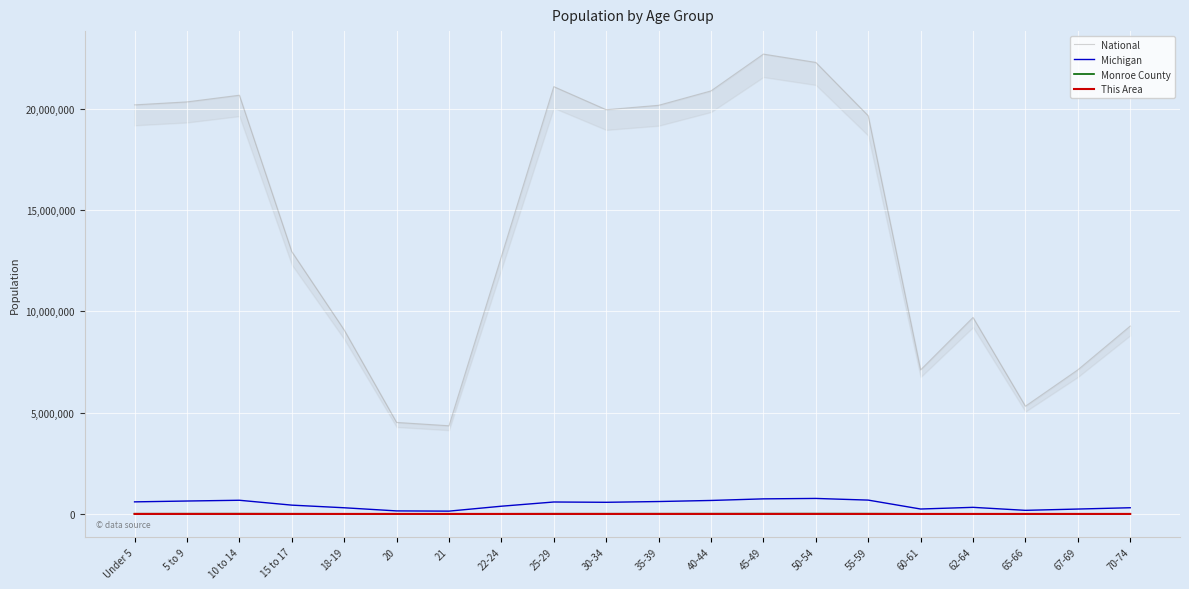

At which label is This Area closest to 80?

22-24